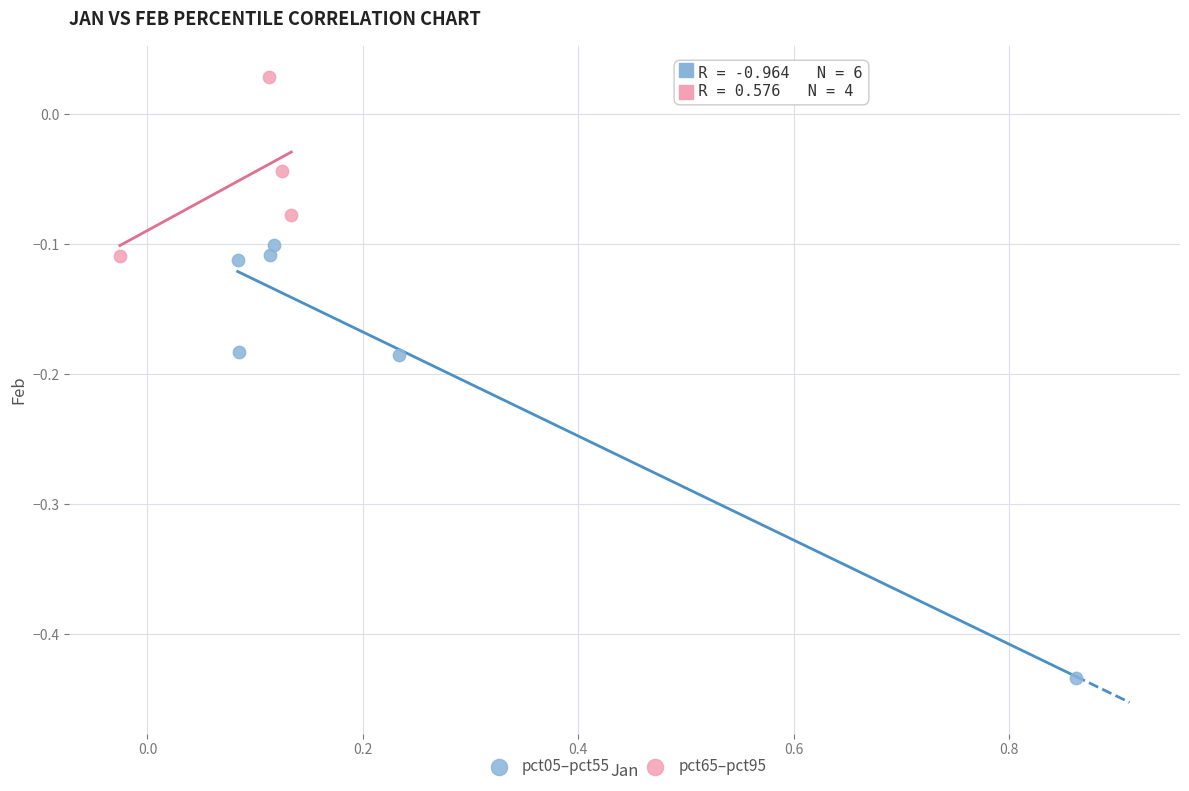

Which series has the widest spread of Y values?

pct05–pct55